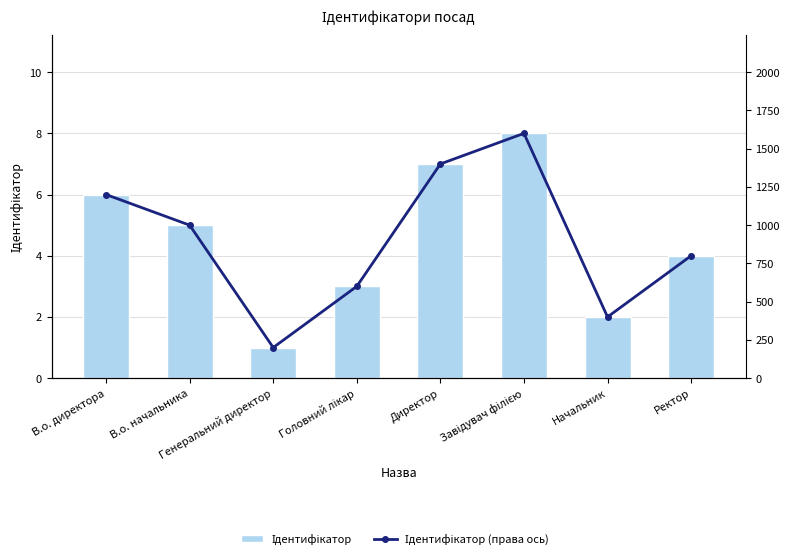

Is the value of Ідентифікатор at В.о. директора greater than the value of Ідентифікатор (права ось) at Ректор?

No